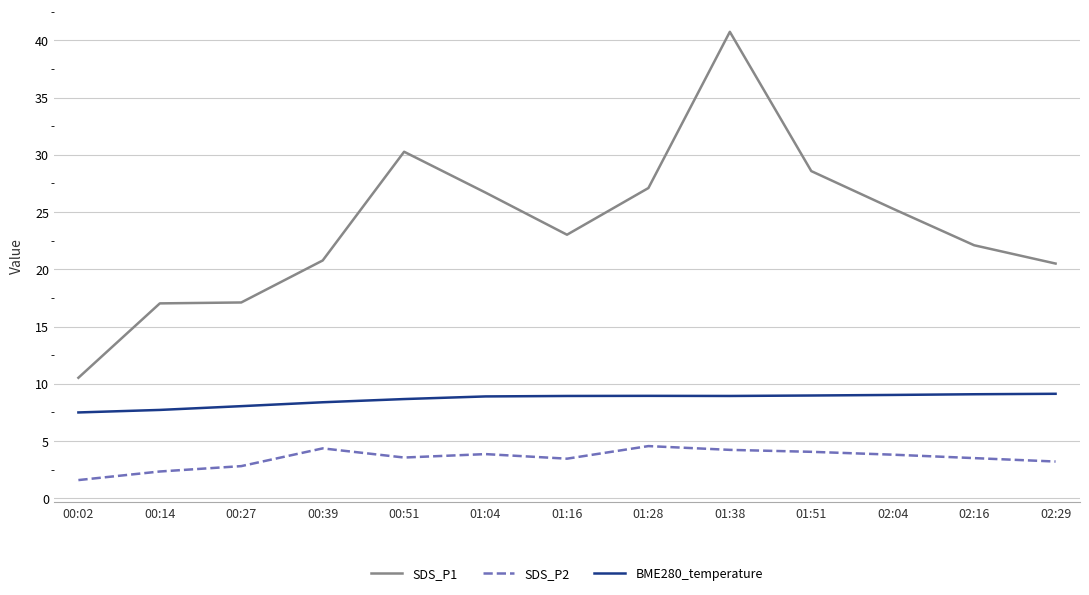

Between 00:14 and 02:29, which series saw the biggest shift?

SDS_P1